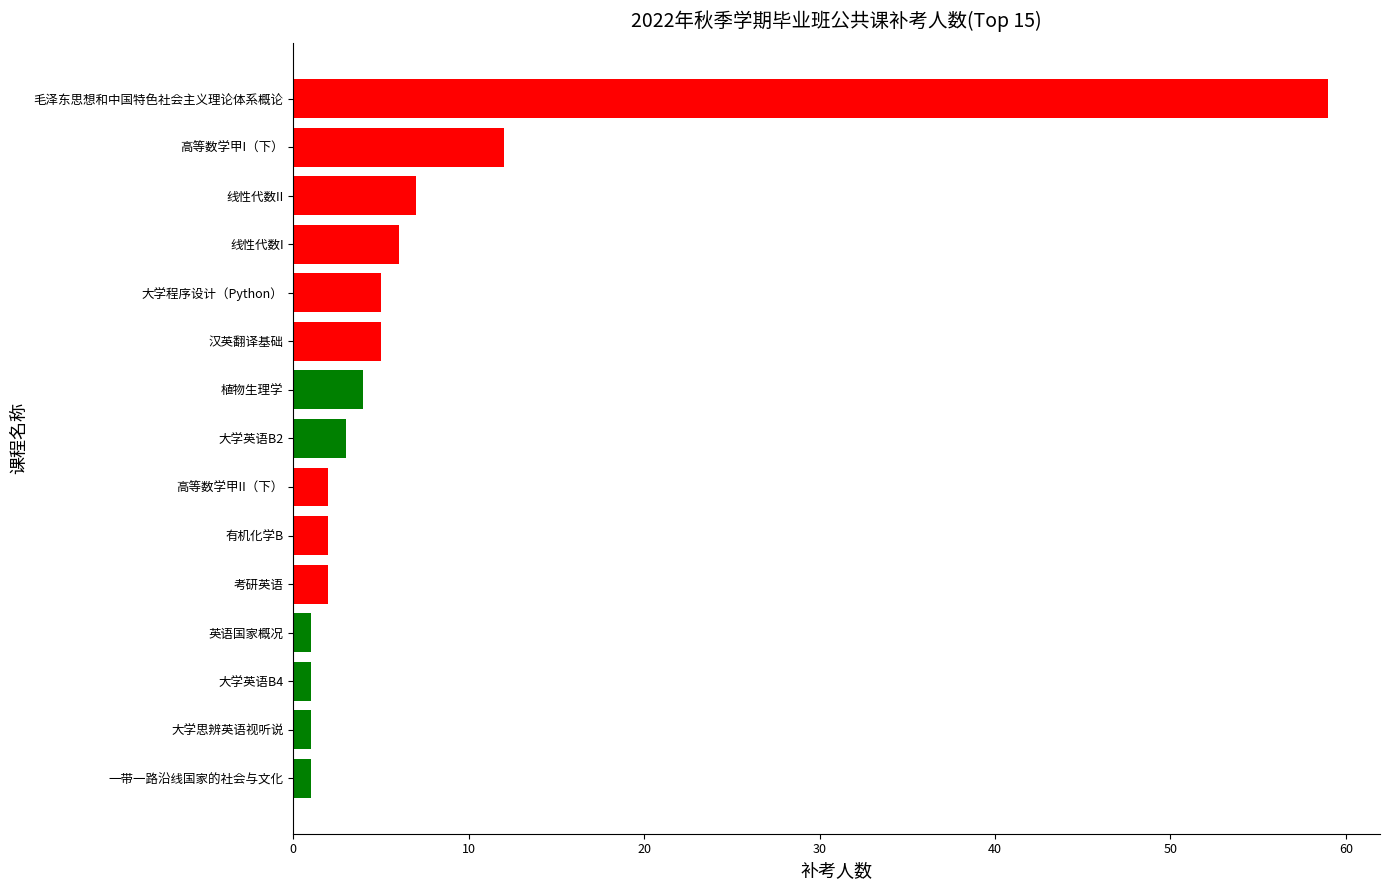

What is the difference between the second highest and minimum values?

11